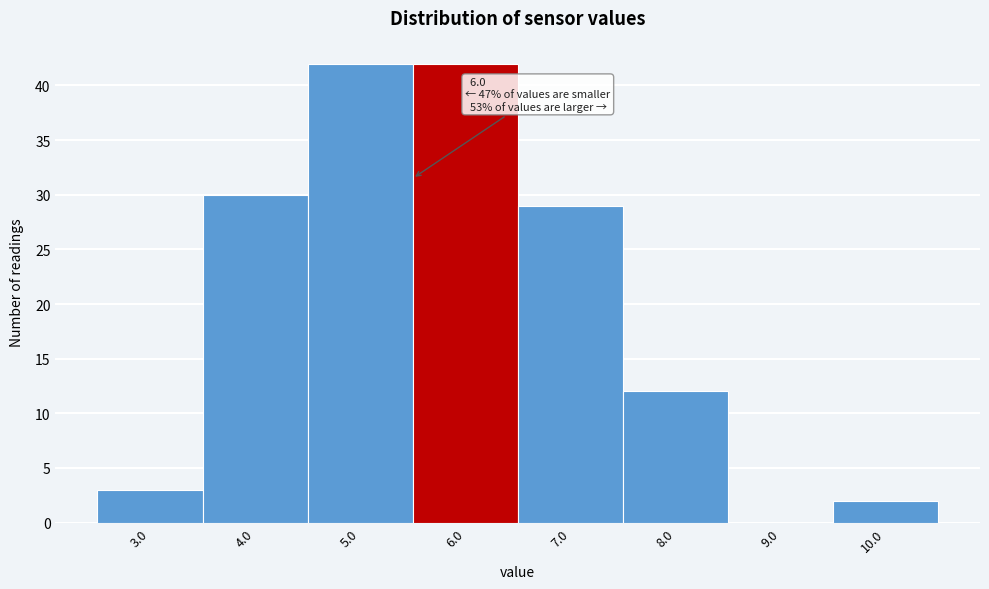

Reading right to left, what are all the values shown in this chart?

10.0=2	9.0=0	8.0=12	7.0=29	6.0=42	5.0=42	4.0=30	3.0=3